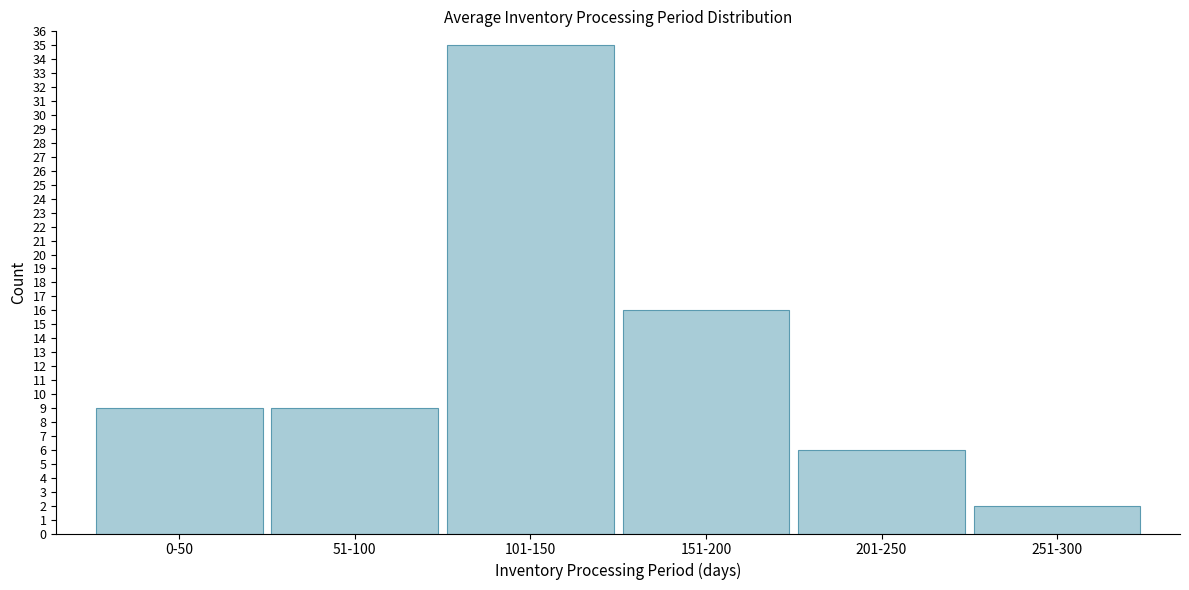

Reading left to right, what are all the values shown in this chart?

9	9	35	16	6	2